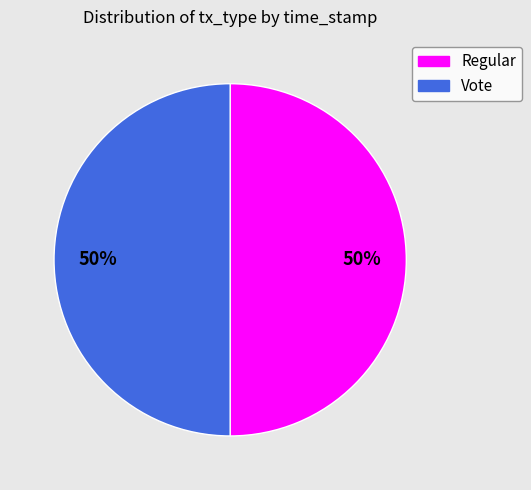

Do Regular and Vote together represent more than half of the pie?

Yes